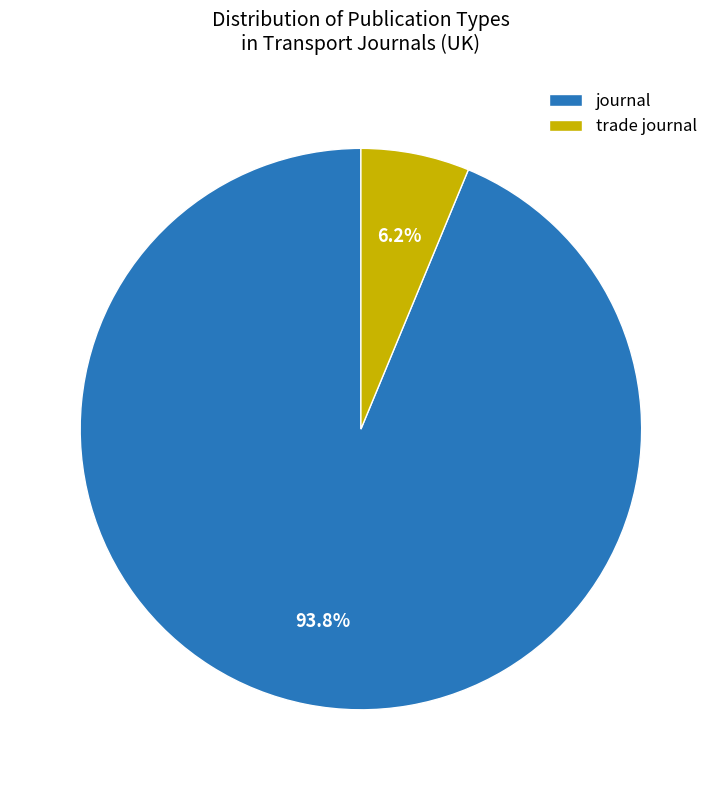

Which has a higher value, trade journal or journal?

journal